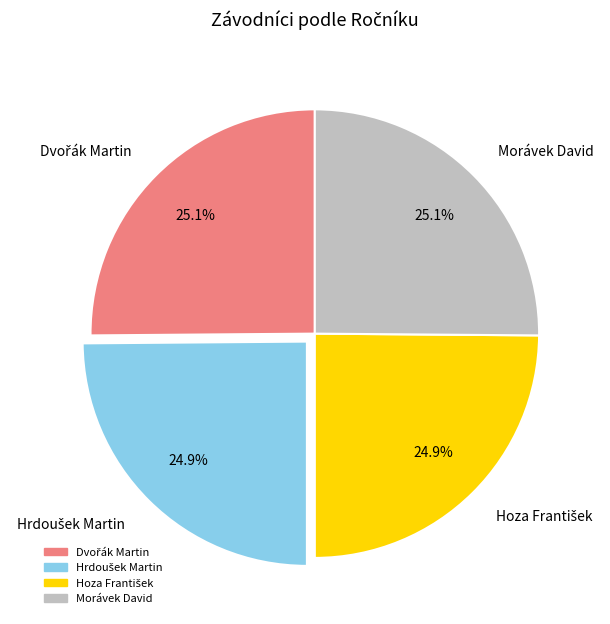

What percentage is NOT represented by Morávek David?

74.9%